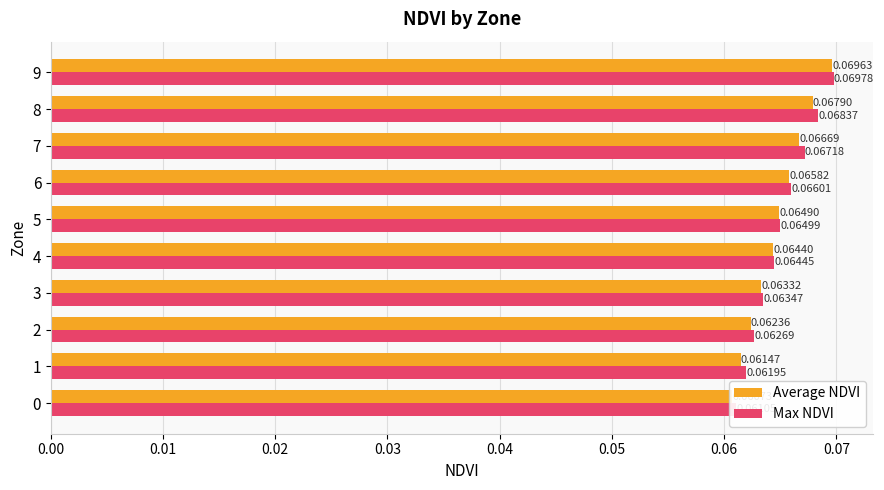

Read the Max NDVI value at 7.

0.1